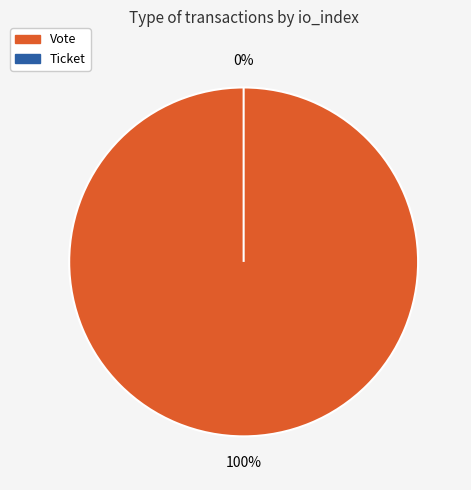

Rank the categories by value from lowest to highest.

Ticket, Vote